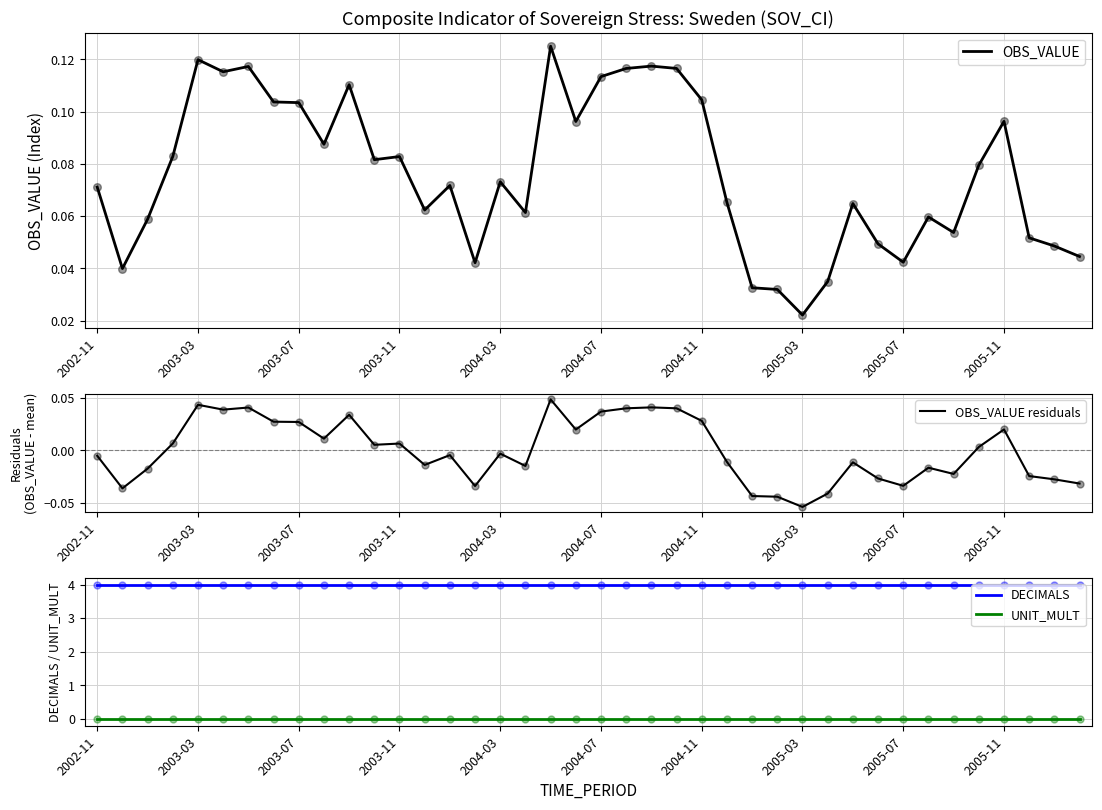

What is the total value across all series at 26?

4.0